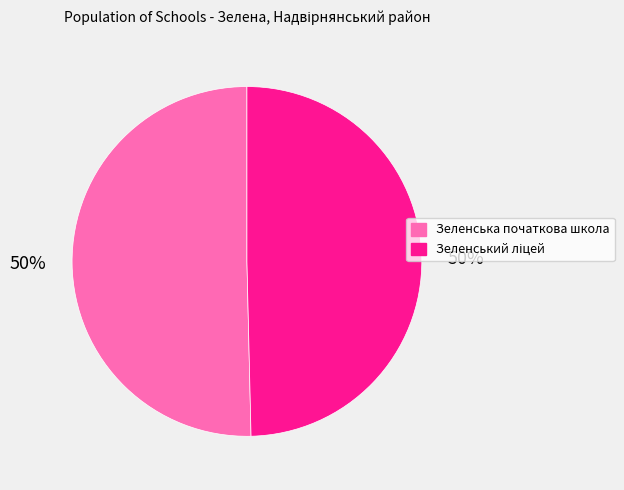

Count the number of slices in the pie.

2